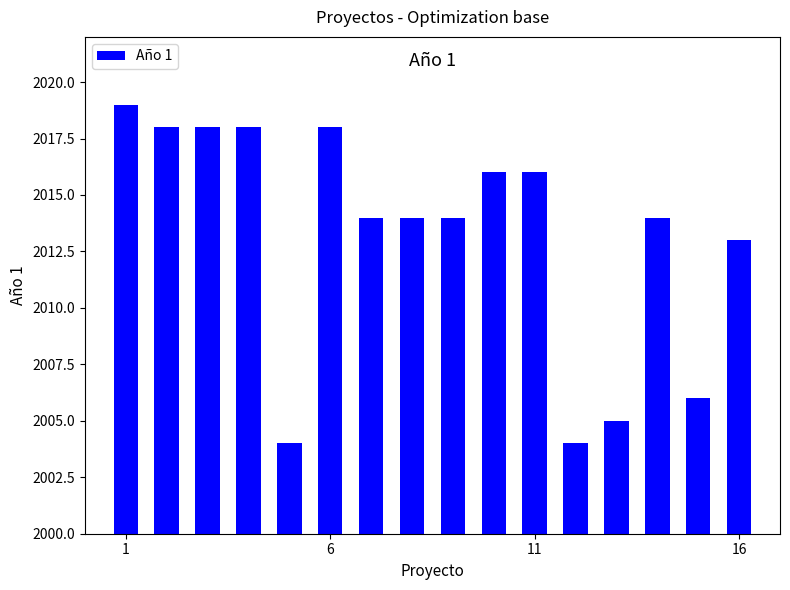

Reading left to right, what are all the values shown in this chart?

2019	2018	2018	2018	2004	2018	2014	2014	2014	2016	2016	2004	2005	2014	2006	2013